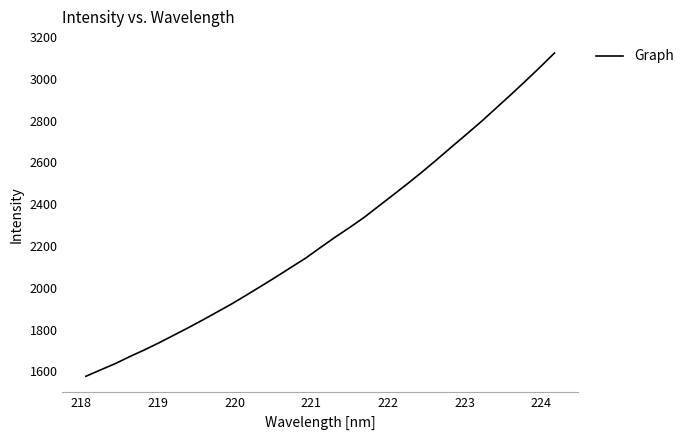

What is the difference between the maximum and minimum values?

1546.7